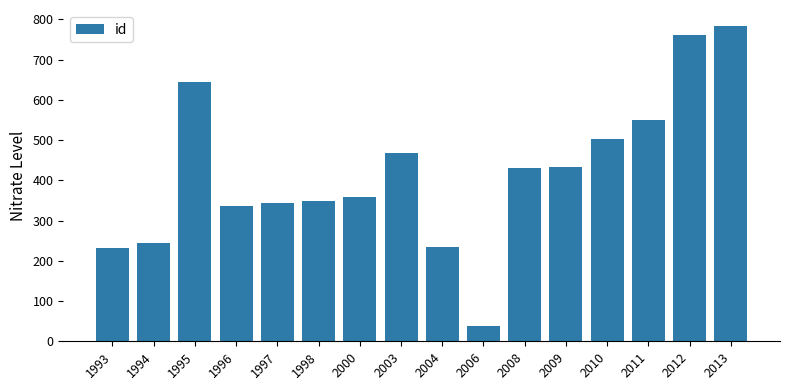

Does the chart contain any negative values?

No